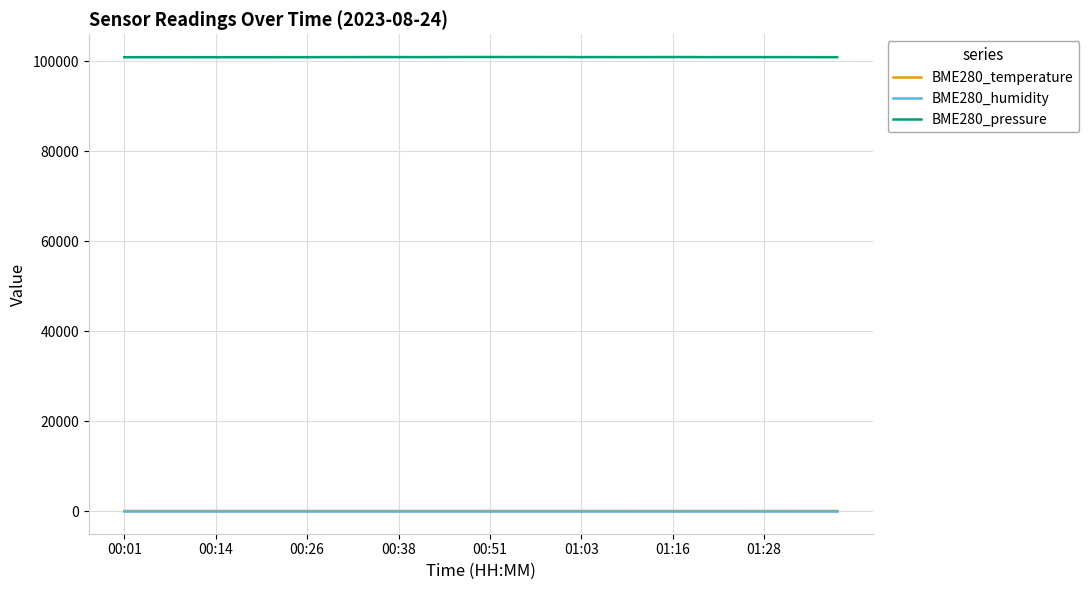

Which series has the largest range (max minus min)?

BME280_pressure